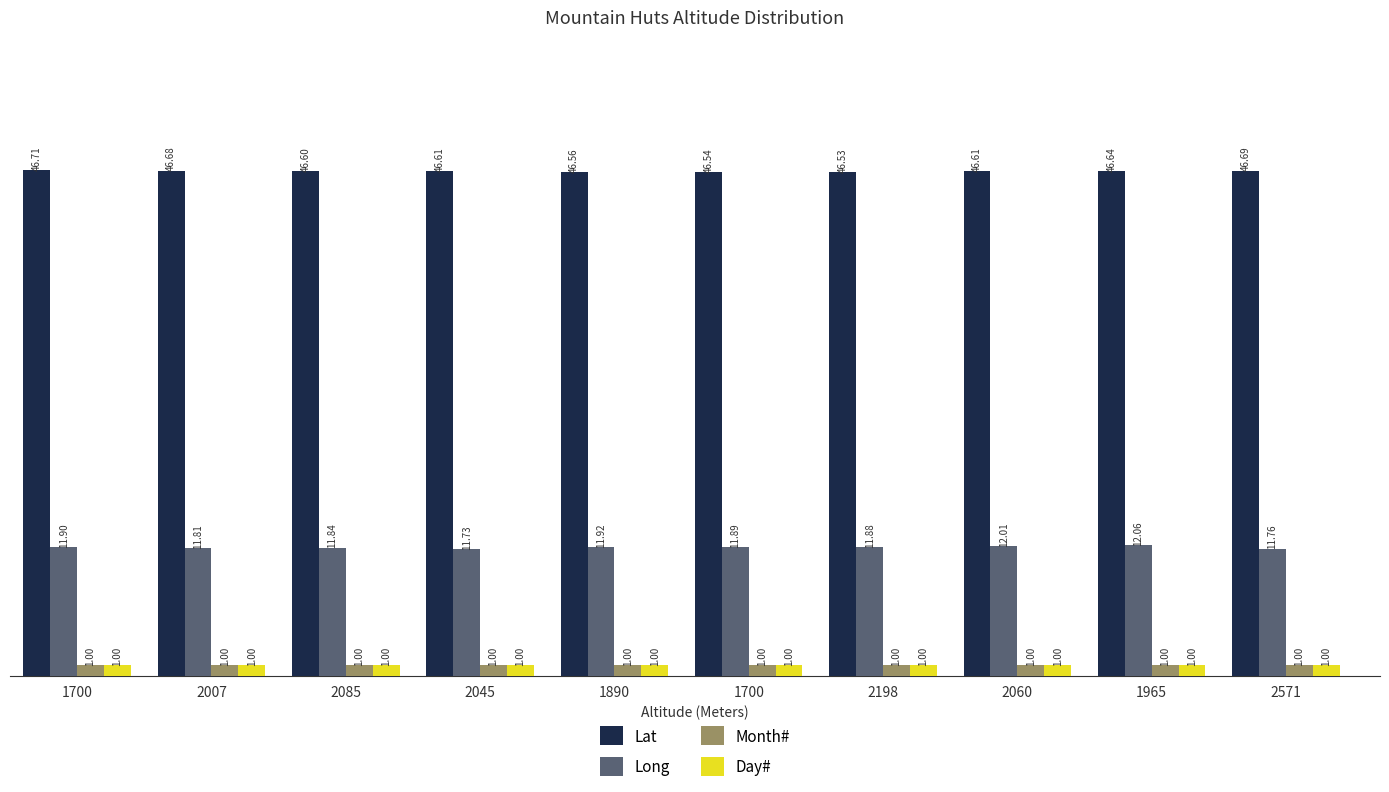

What is the difference between the maximum and minimum values in the Long series?

0.3